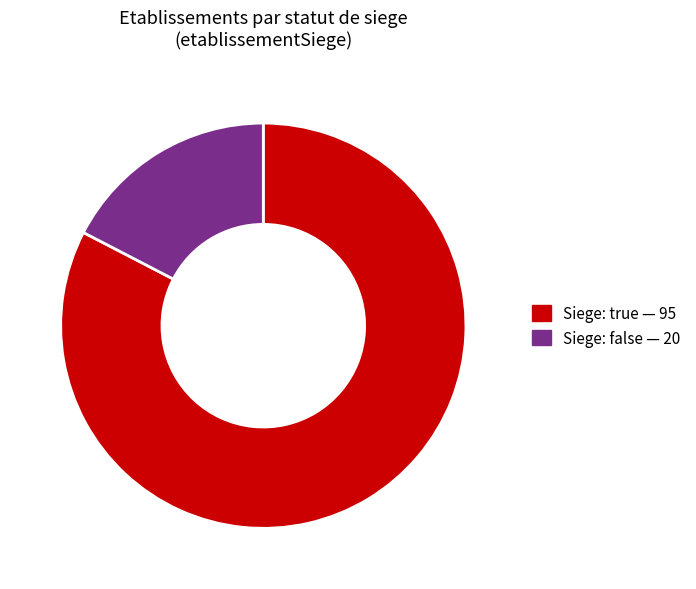

Is there a majority slice in this chart?

Yes